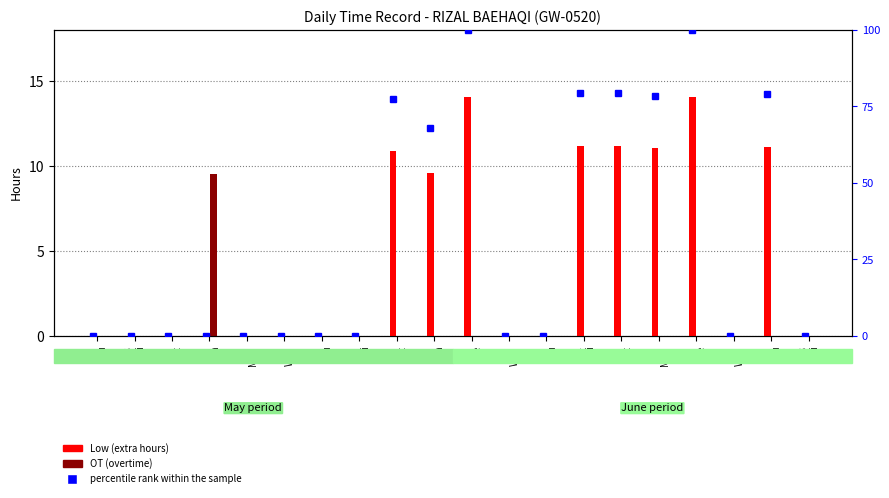

What is the value of the percentile rank within the sample bar at the 17th from the left?

100.0